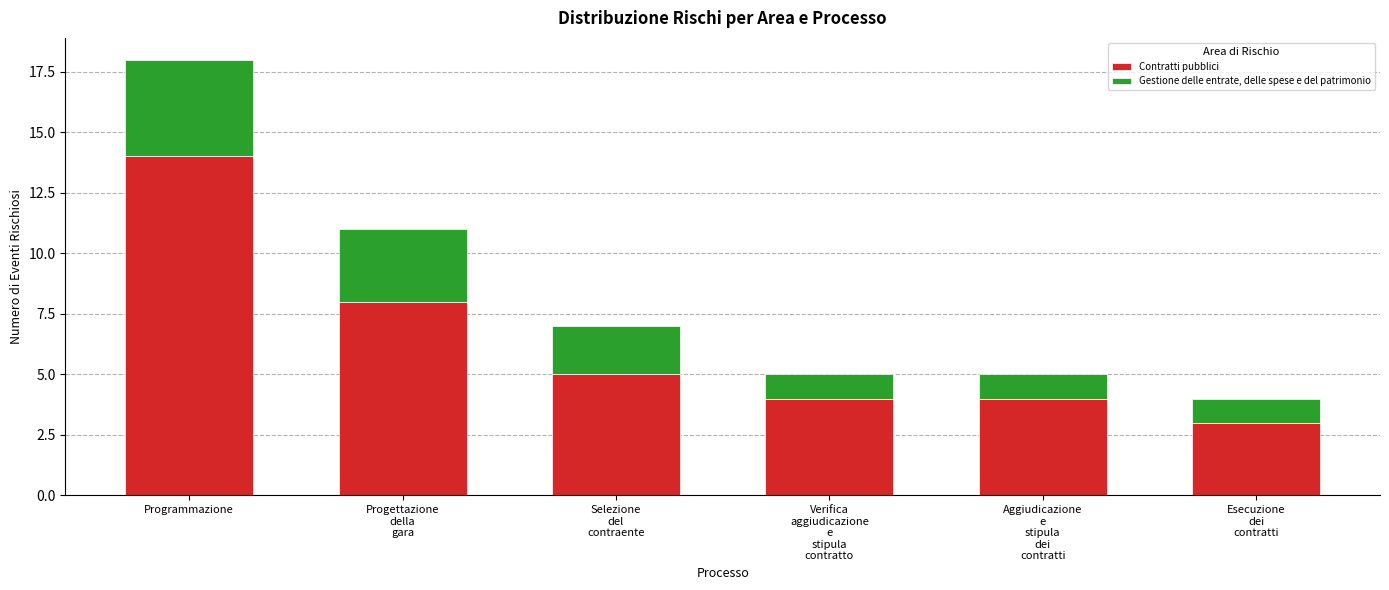

At which category is the sum across all series the highest?

Programmazione